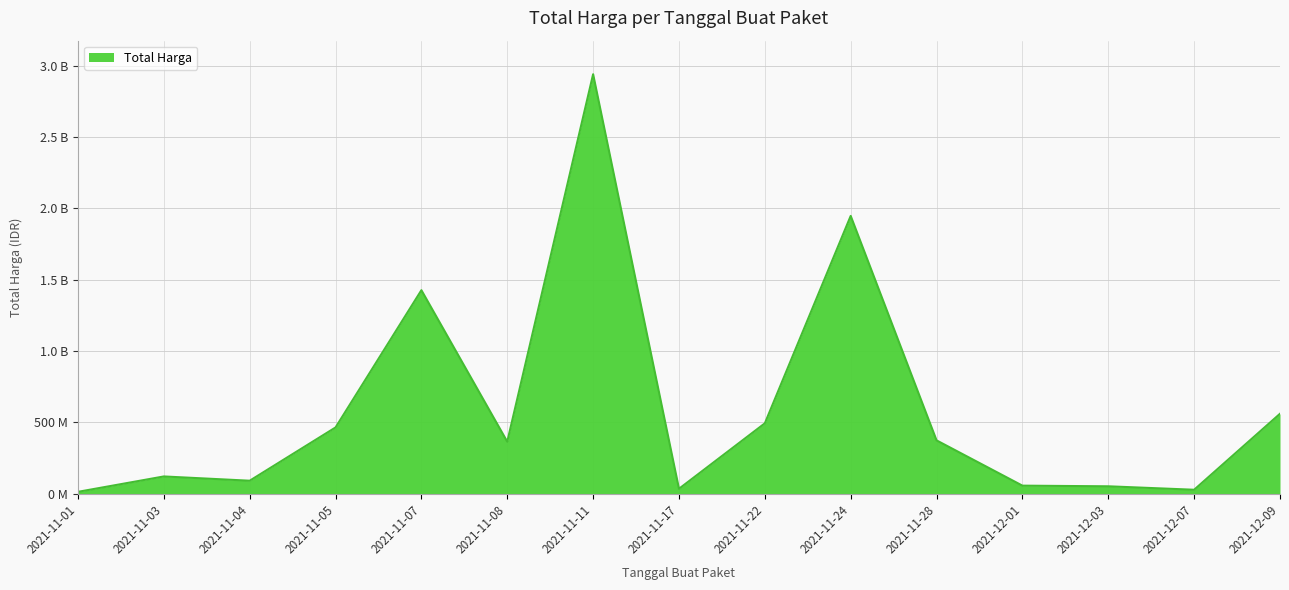

What is the label of the 9th point from the right?

2021-11-11